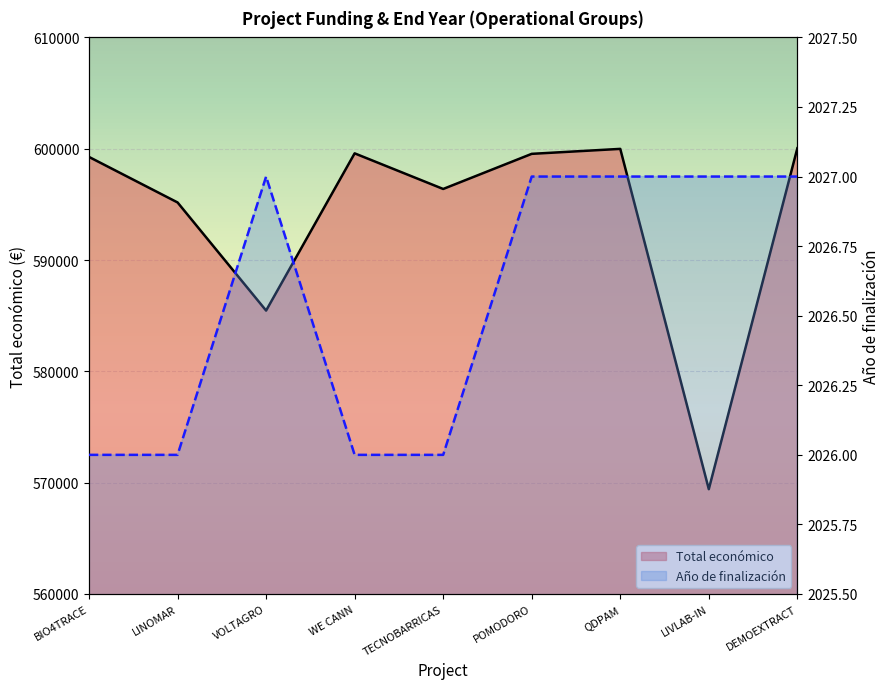

True or false: Año de finalización has a value of 2026 at TECNOBARRICAS.

True